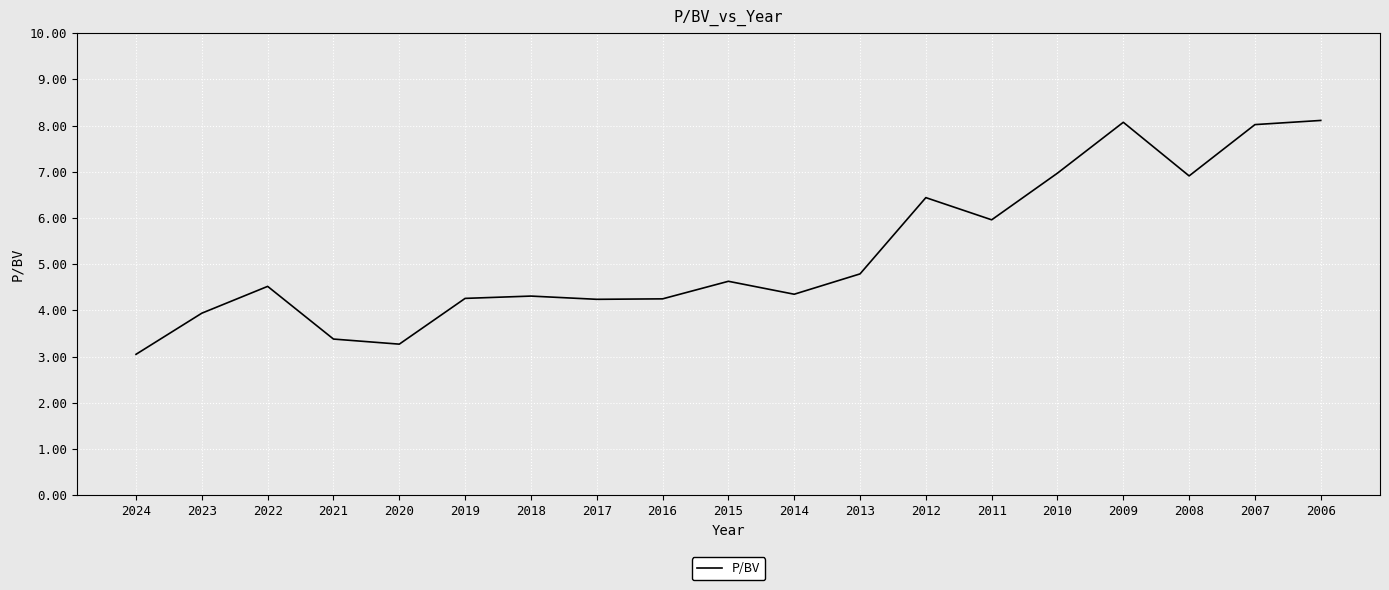

Rank the categories by value from lowest to highest.

2024, 2020, 2021, 2023, 2017, 2016, 2019, 2018, 2014, 2022, 2015, 2013, 2011, 2012, 2008, 2010, 2007, 2009, 2006